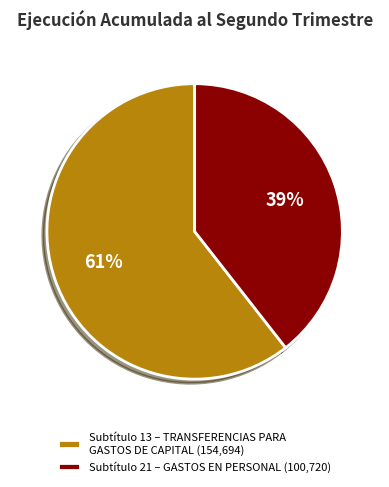

The Subtítulo 13 – TRANSFERENCIAS PARA GASTOS DE CAPITAL (154,694) slice represents 54% of the pie. True or false?

False